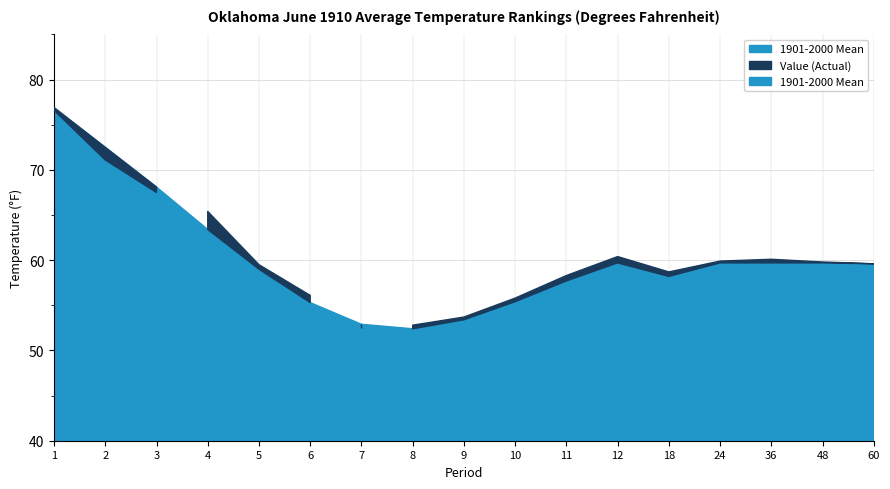

How many times do Value (Actual) and 1901-2000 Mean cross each other?

3